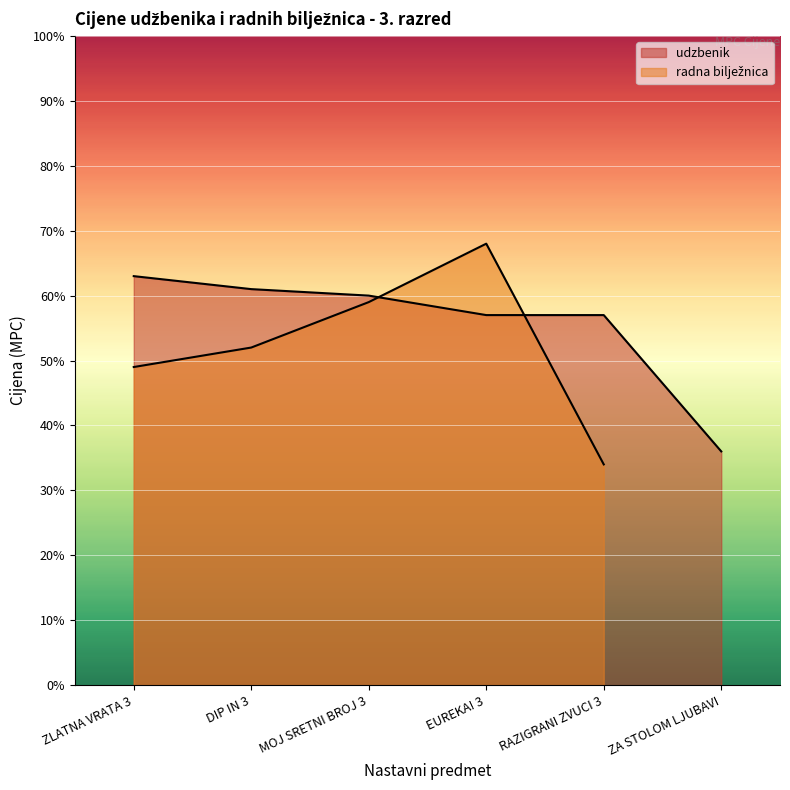

What is the difference between the second highest and second lowest values?

4